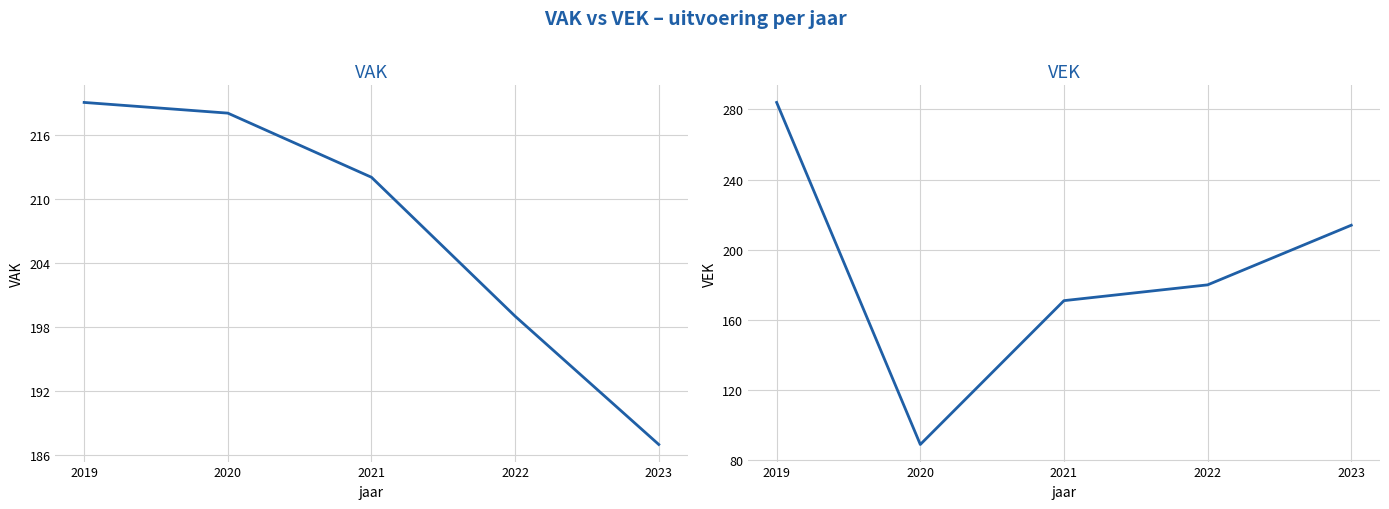

Between which two adjacent categories do VEK and VAK first intersect?

2019 and 2020